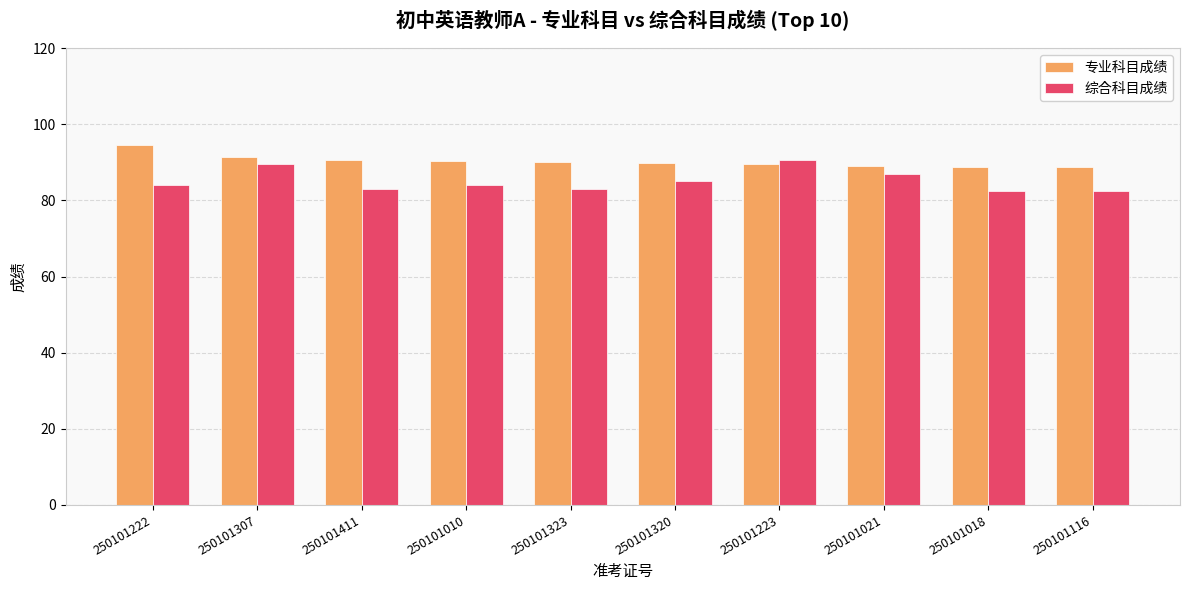

What is the minimum value shown in the chart?

82.5